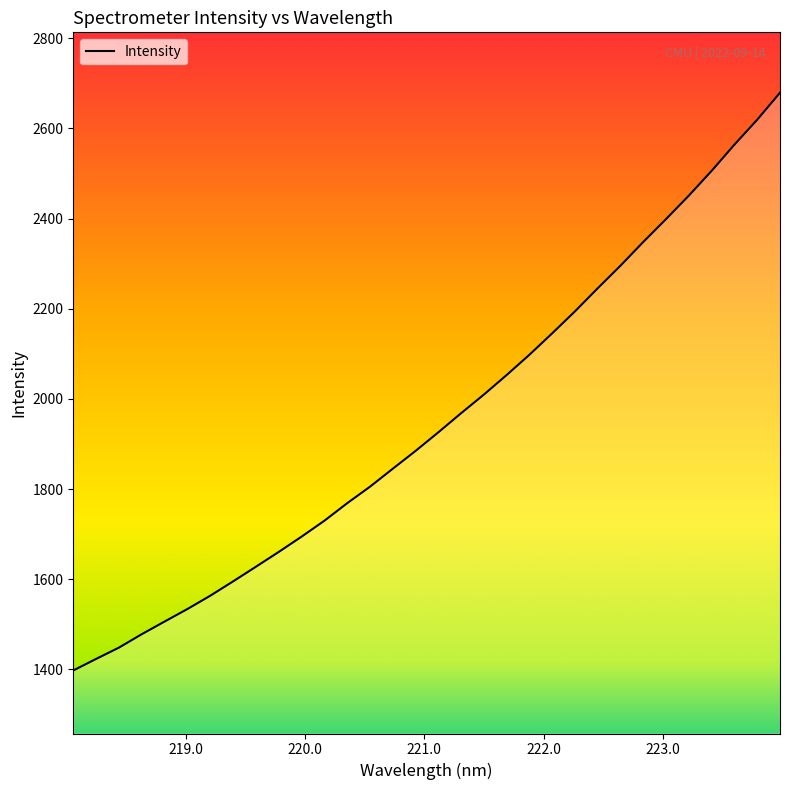

What is the maximum value shown in the chart?

2678.9